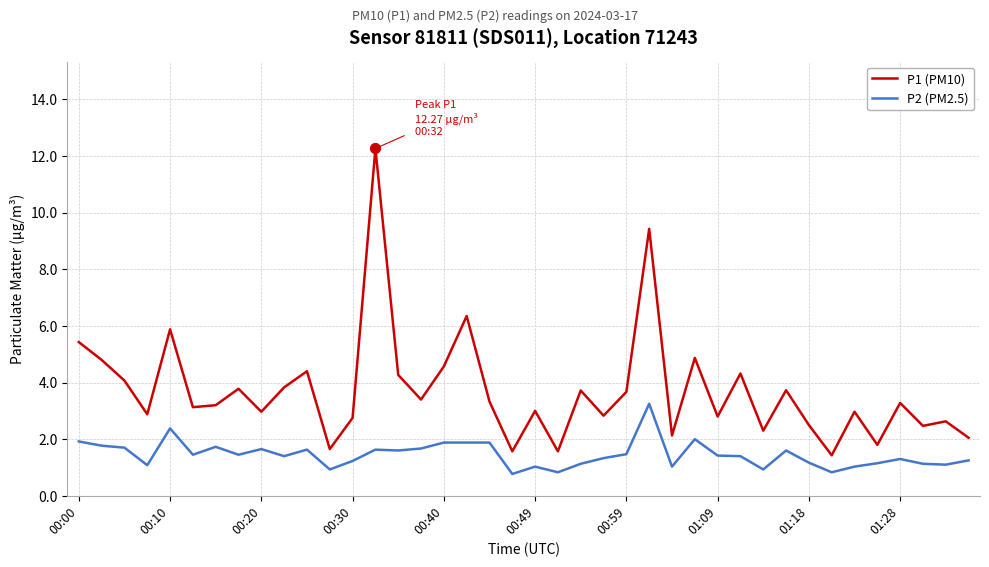

What are all the series names shown in the legend?

P1 (PM10), P2 (PM2.5)